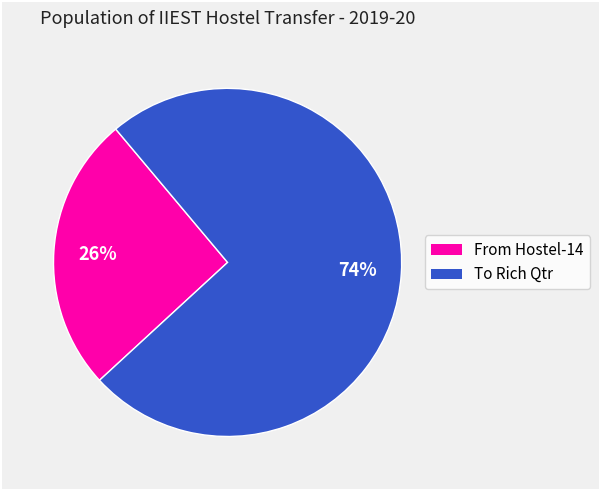

To the nearest percent, what is the average slice percentage?

50%